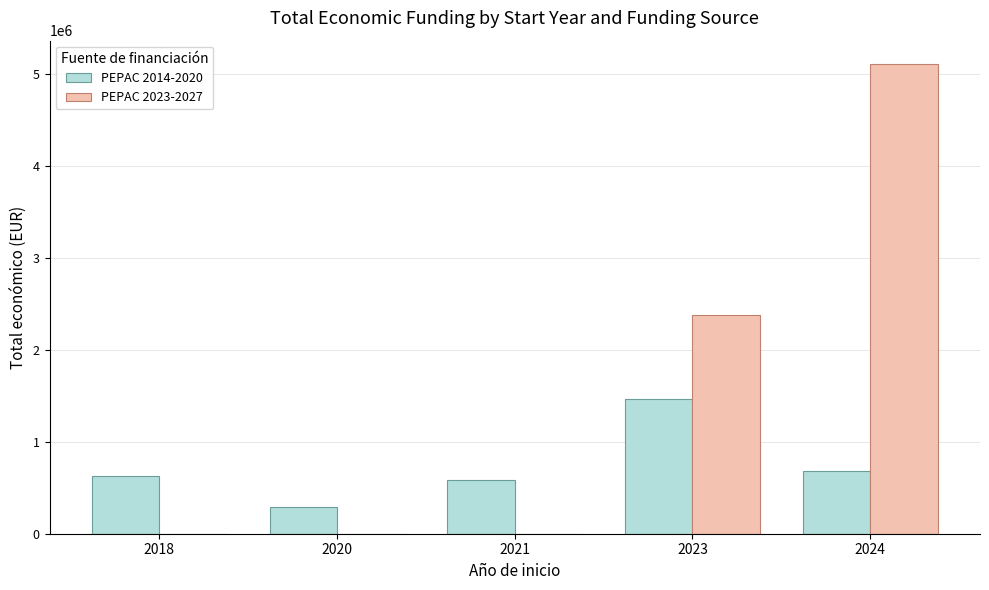

The PEPAC 2023-2027 series shows 2375933 at 2023. True or false?

True